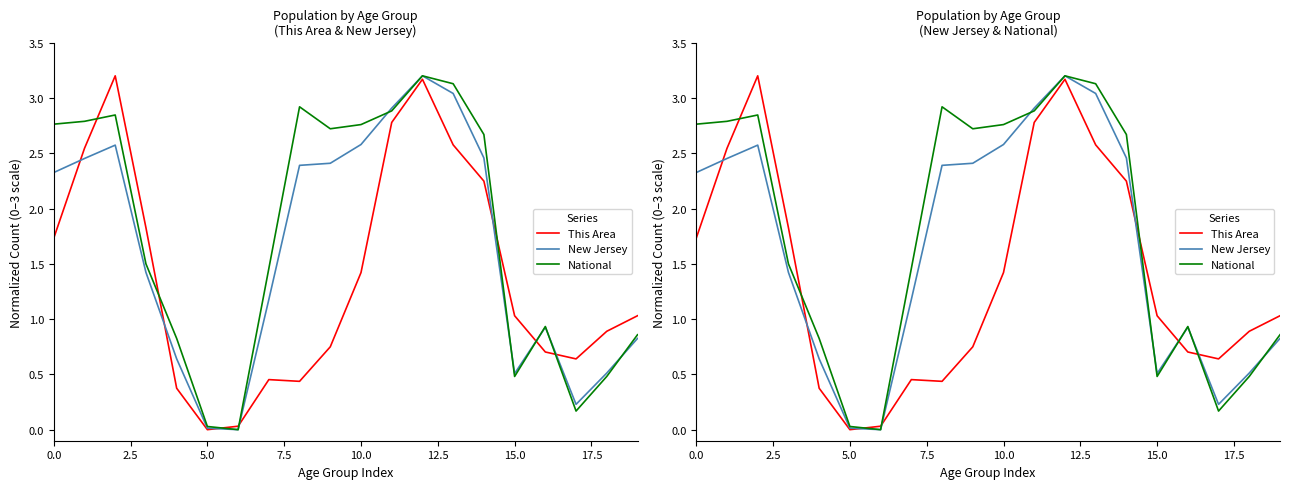

How many times do This Area and National cross each other?

7